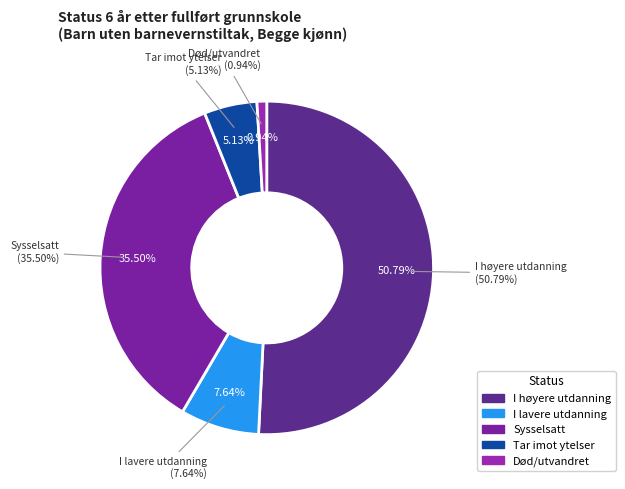

Count the number of slices in the pie.

5